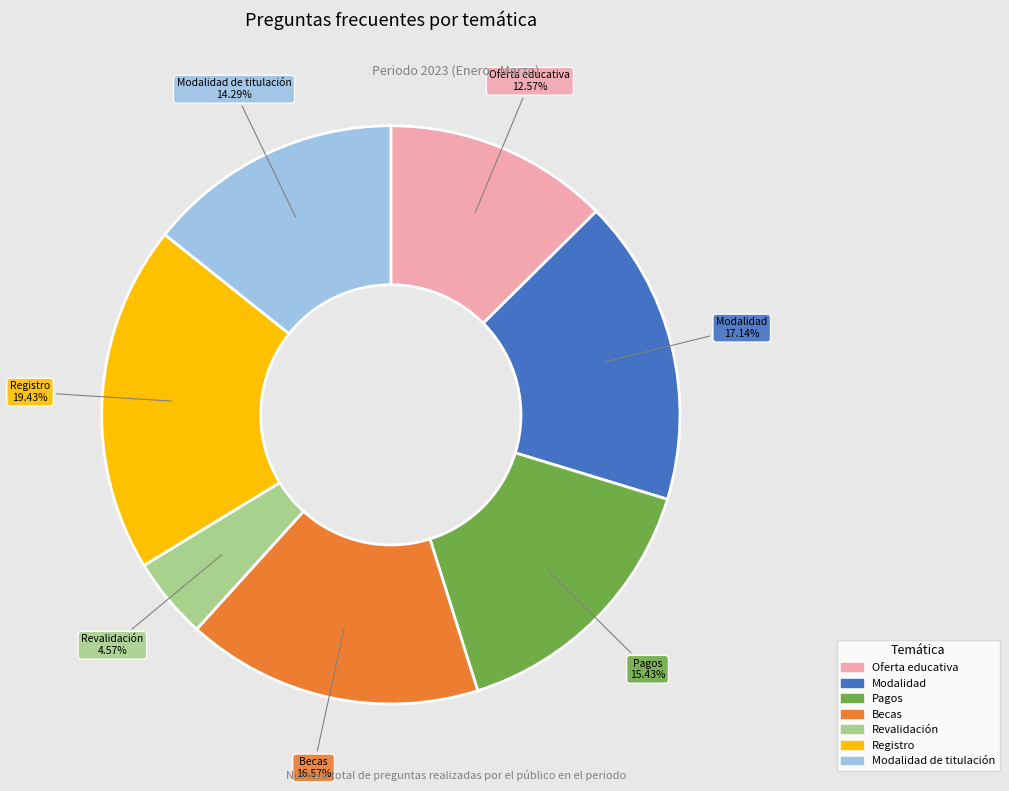

How many segments does this pie chart have?

7